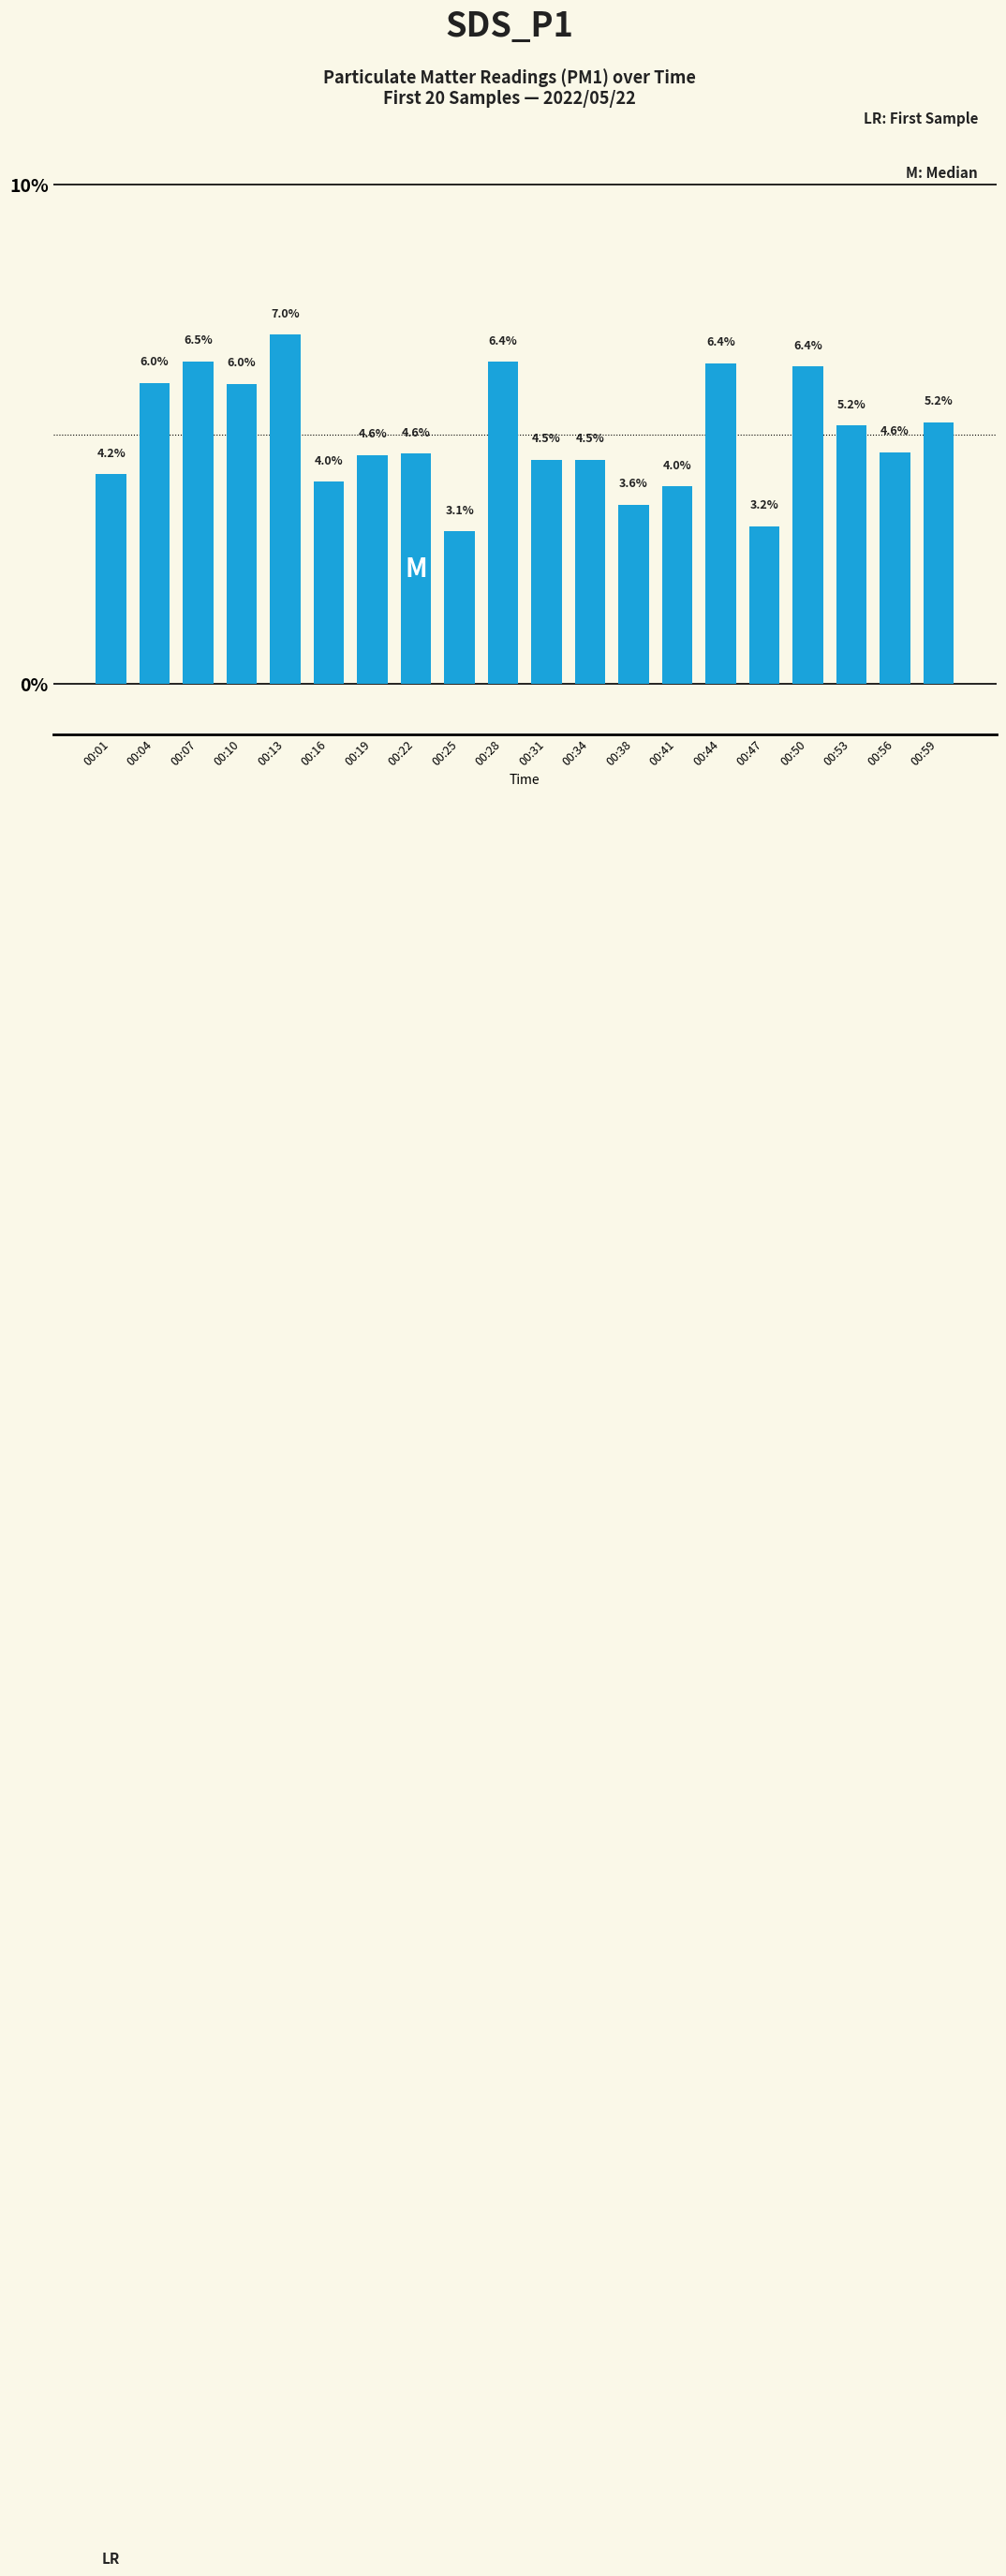

The value at 00:25 is 5.1. True or false?

False